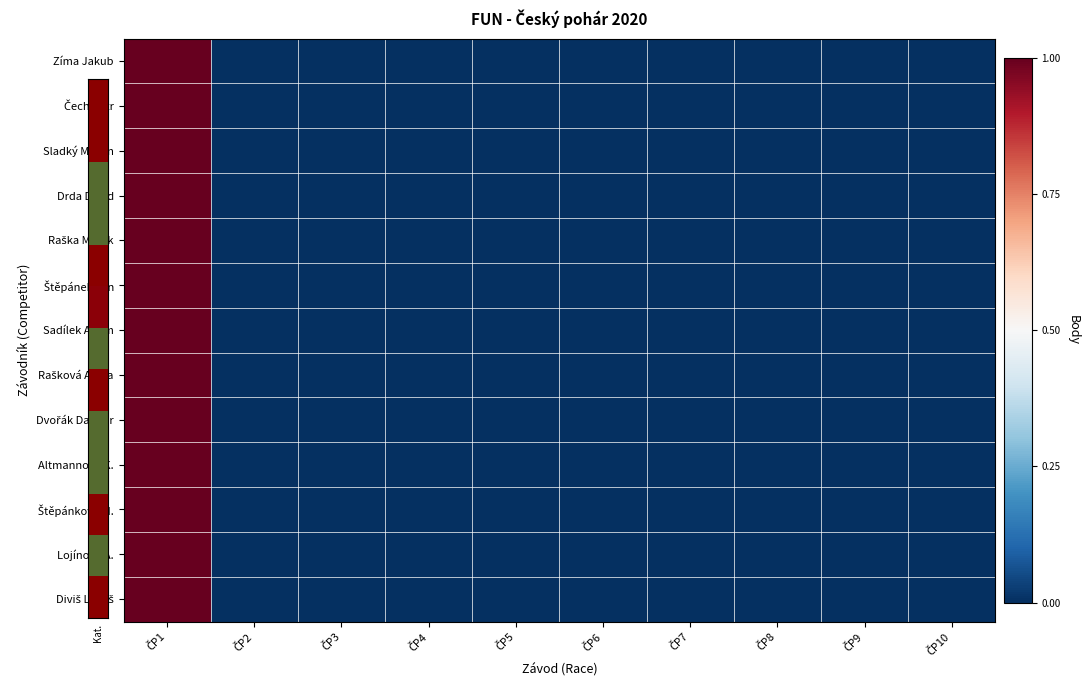

Which label corresponds to the largest value in the chart?

ČP1